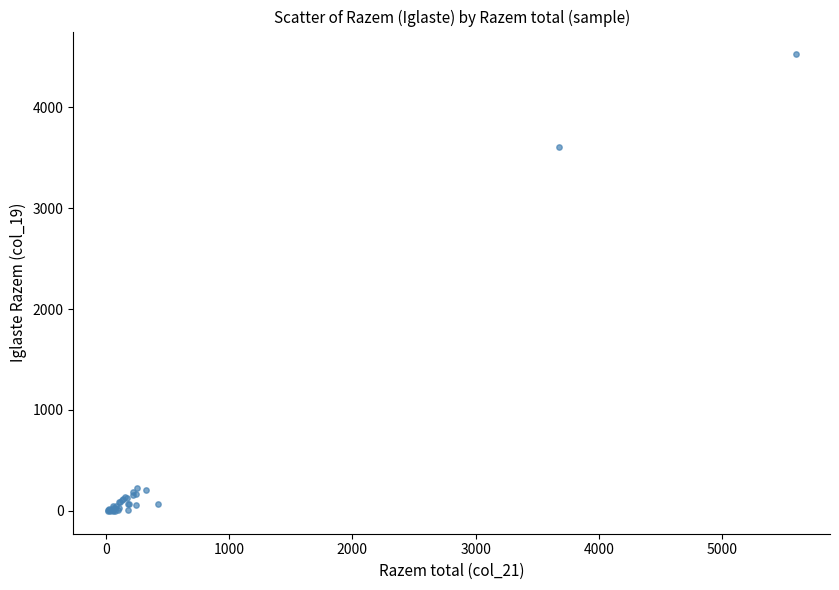

What Y value in the scatter plot is closest to 2261?

3608